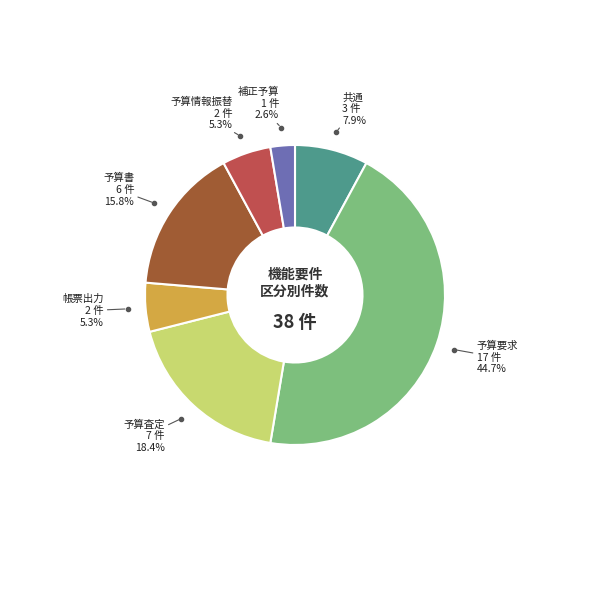

Is there a majority slice in this chart?

No